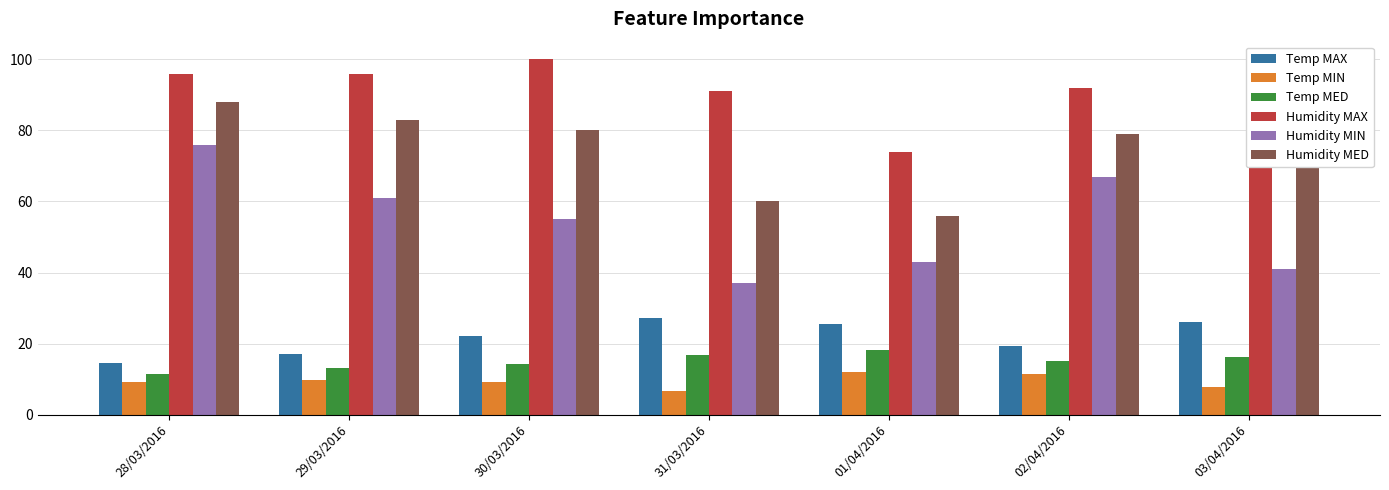

What is the highest value of the Humidity MED series?

88.0